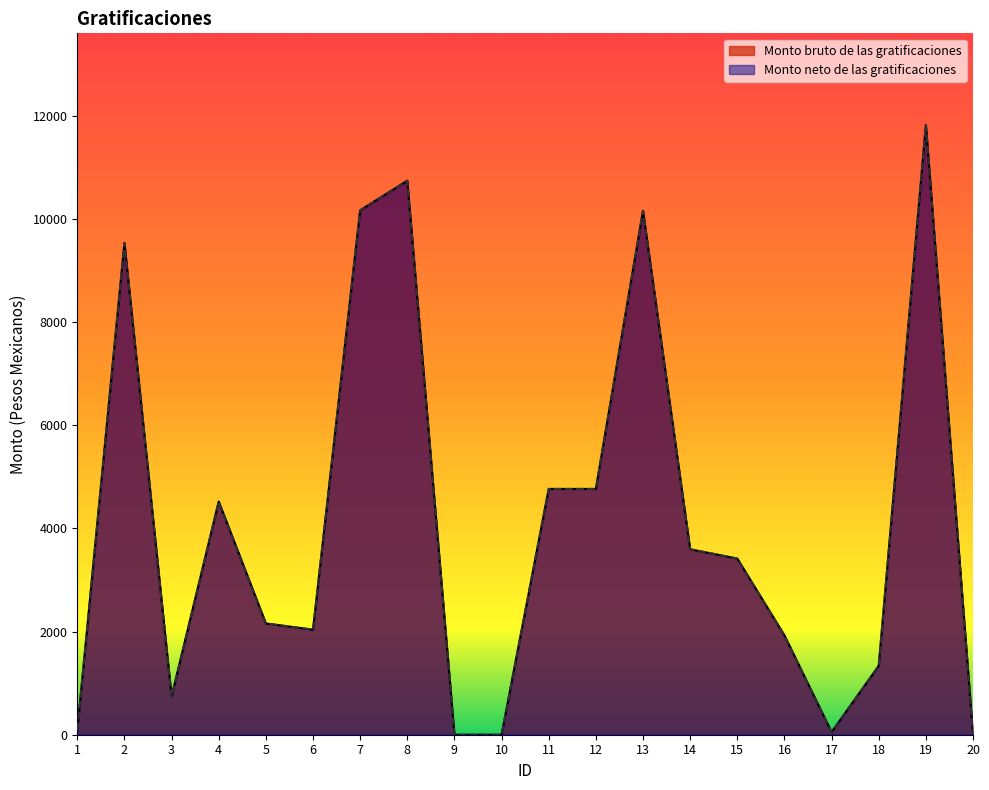

Which series changed the most between 2 and 7?

Monto bruto de las gratificaciones